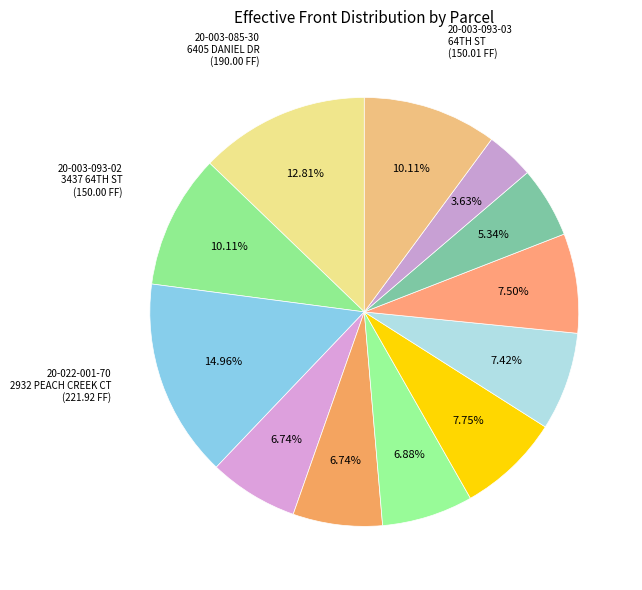

How many segments does this pie chart have?

12